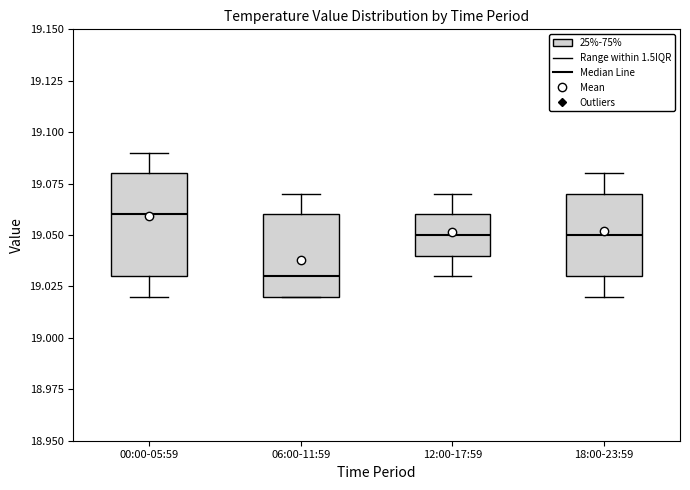

Comparing the boxes themselves (not the whiskers), which one is the tallest?

00:00-05:59